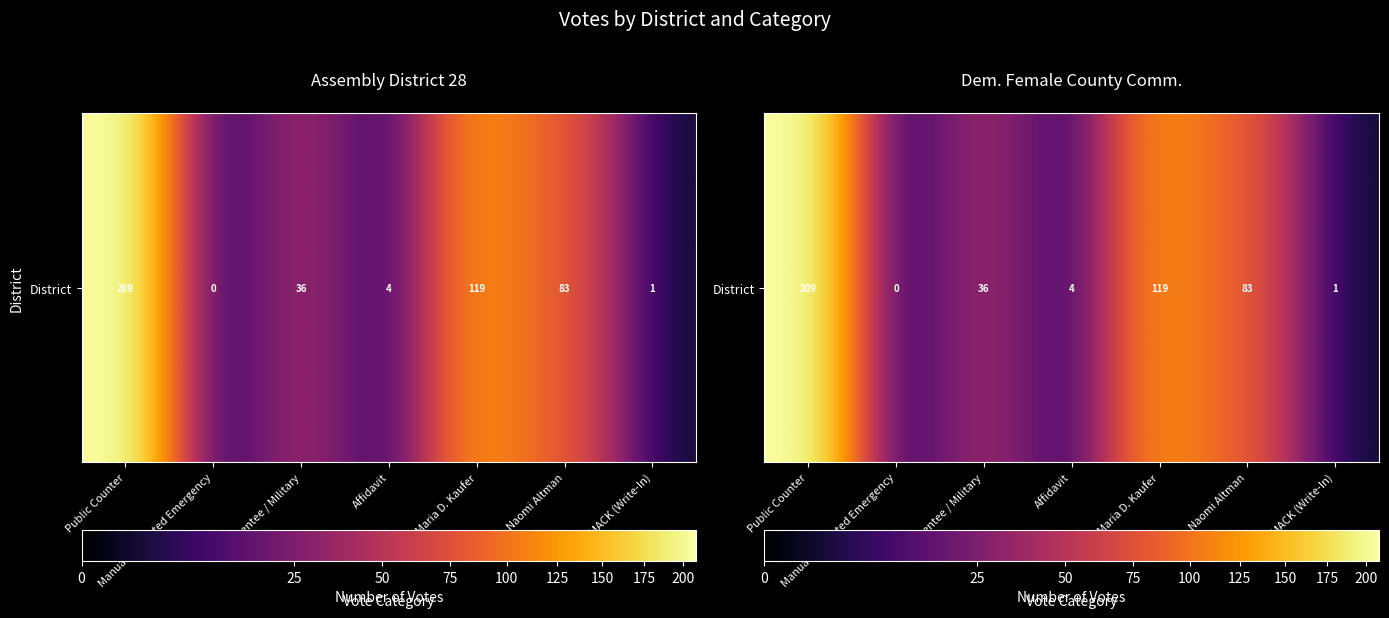

How many series are shown in this chart?

1